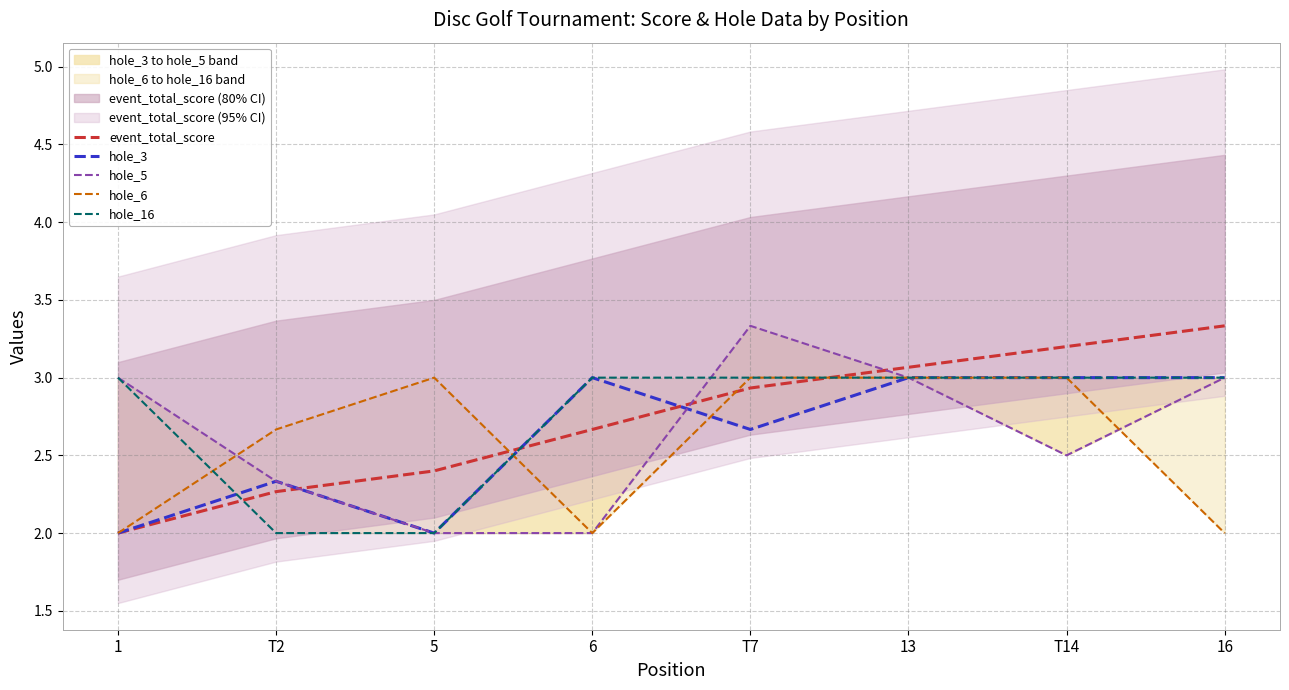

List the series in order of their peak value, highest first.

event_total_score, hole_5, hole_3, hole_6, hole_16